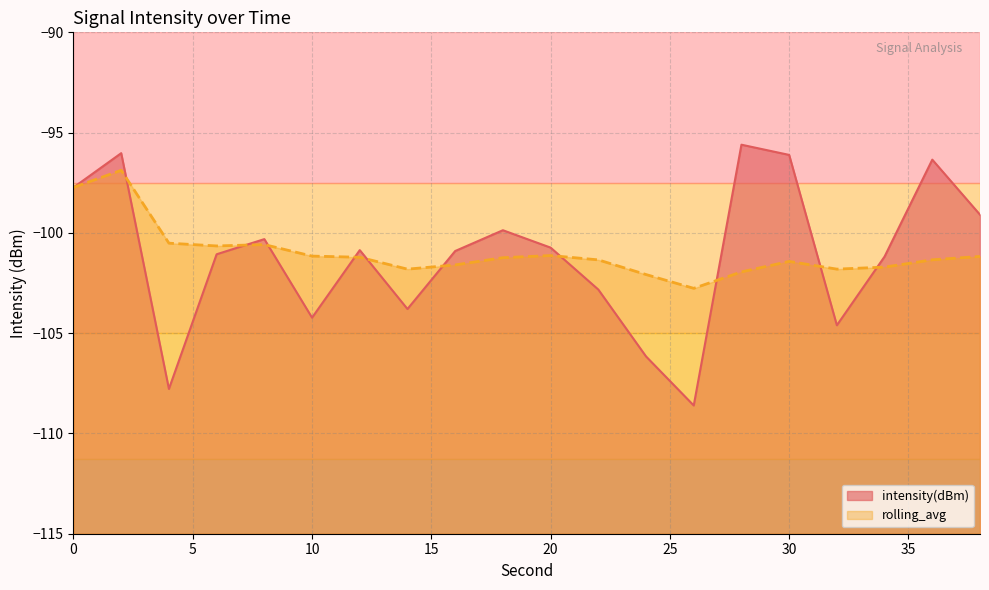

What is the minimum value shown in the chart?

-108.6